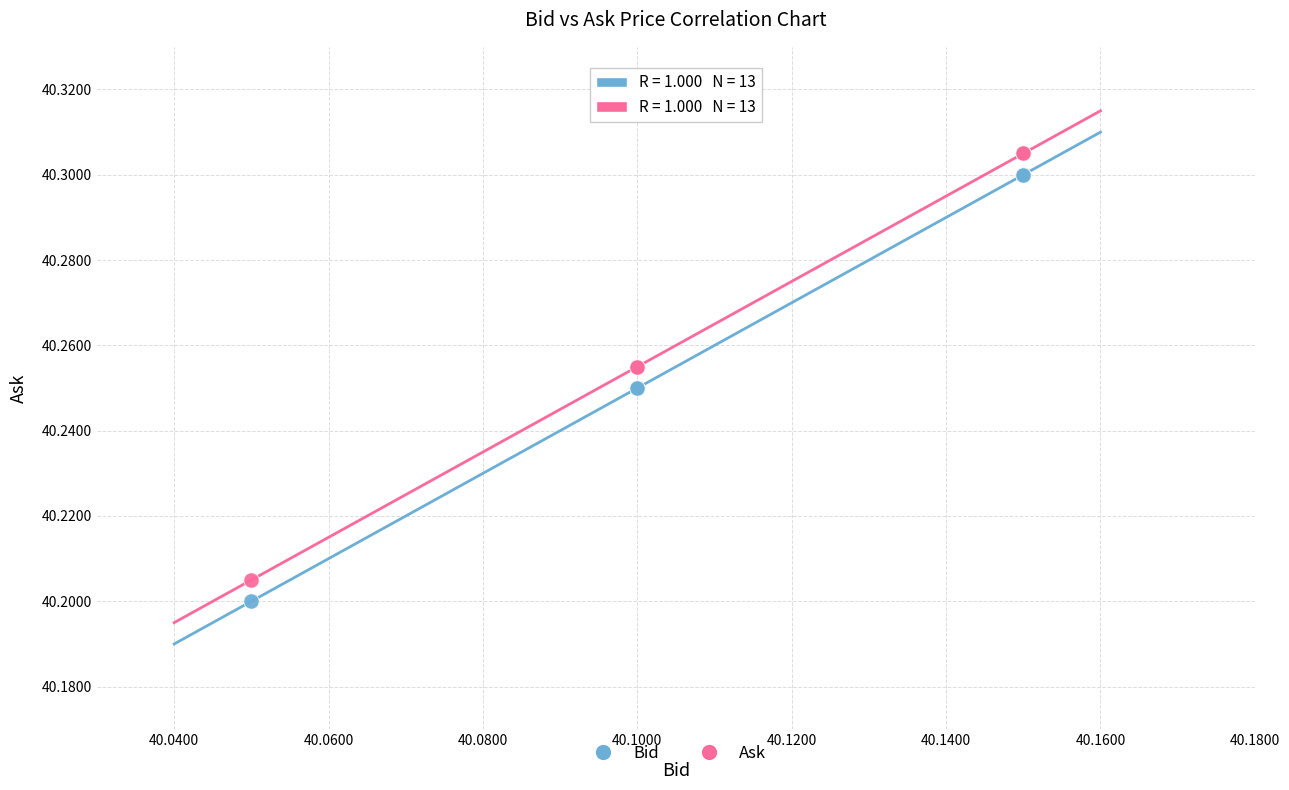

Which series reaches the maximum Y coordinate?

Ask